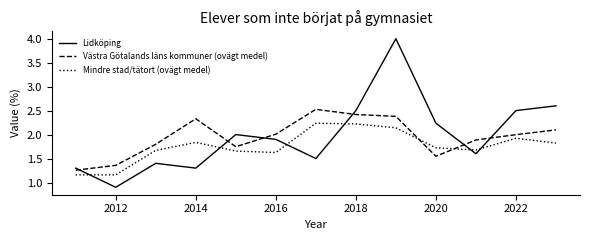

Which series ends up on top after the final intersection of Västra Götalands läns kommuner (ovägt medel) and Mindre stad/tätort (ovägt medel)?

Västra Götalands läns kommuner (ovägt medel)